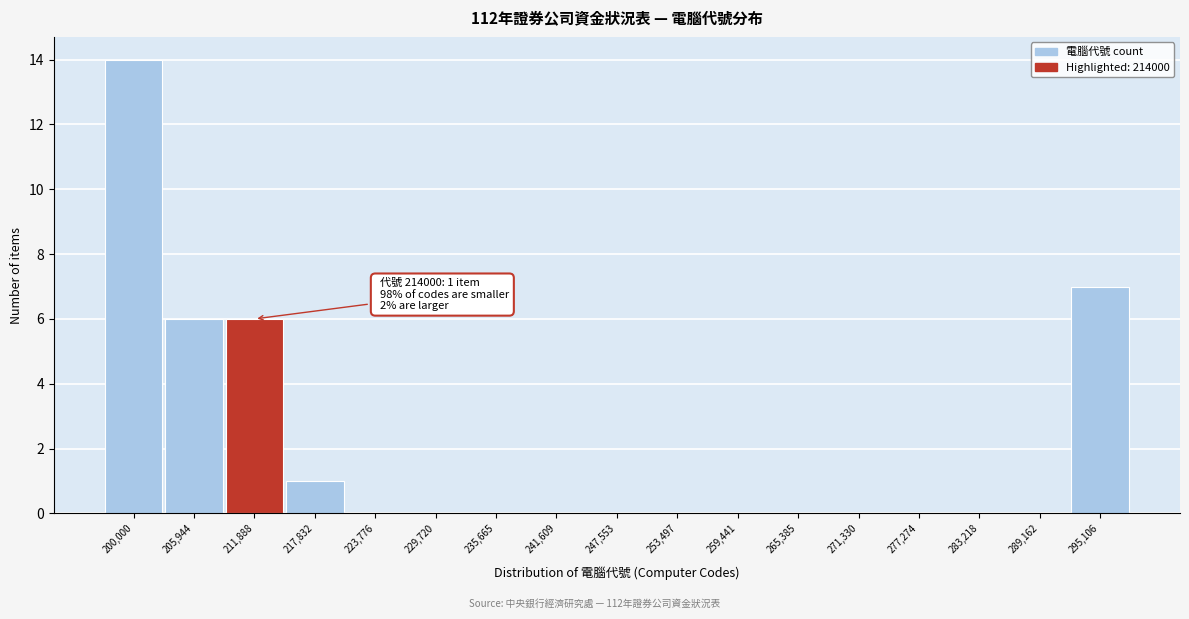

Reading left to right, what are all the values shown in this chart?

200,000=14	205,944=6	211,888=6	217,832=1	223,776=0	229,720=0	235,665=0	241,609=0	247,553=0	253,497=0	259,441=0	265,385=0	271,330=0	277,274=0	283,218=0	289,162=0	295,106=7